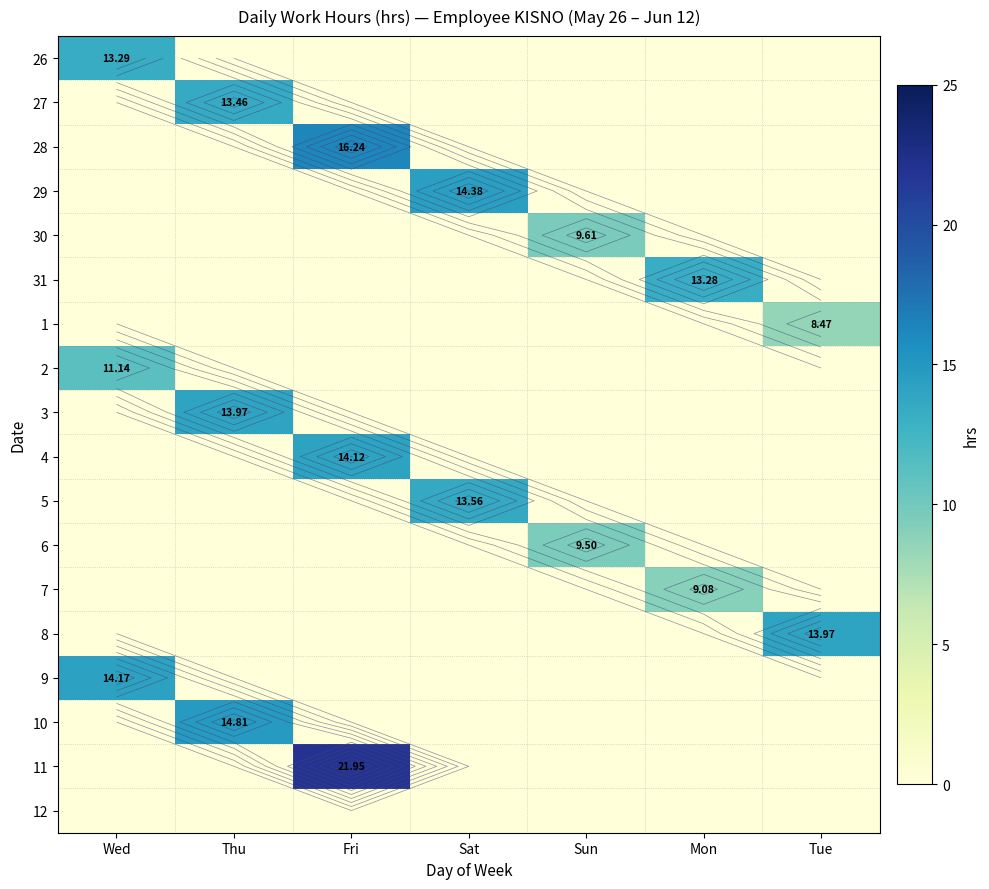

At which label does 3 reach its peak?

Thu